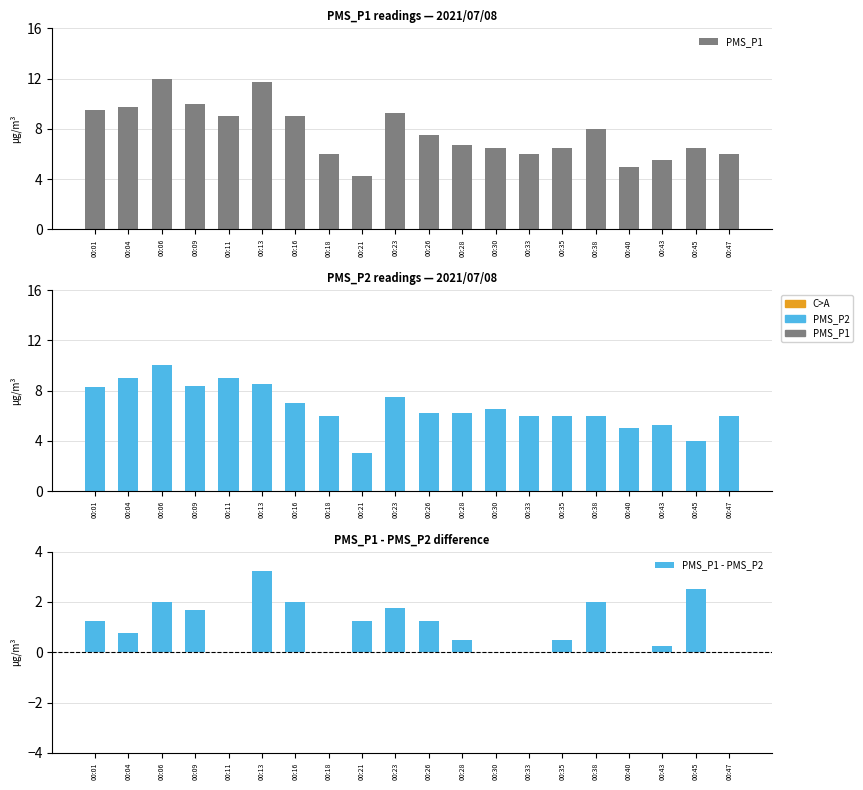

Between 00:11 and 00:43, which series saw the biggest shift?

PMS_P2